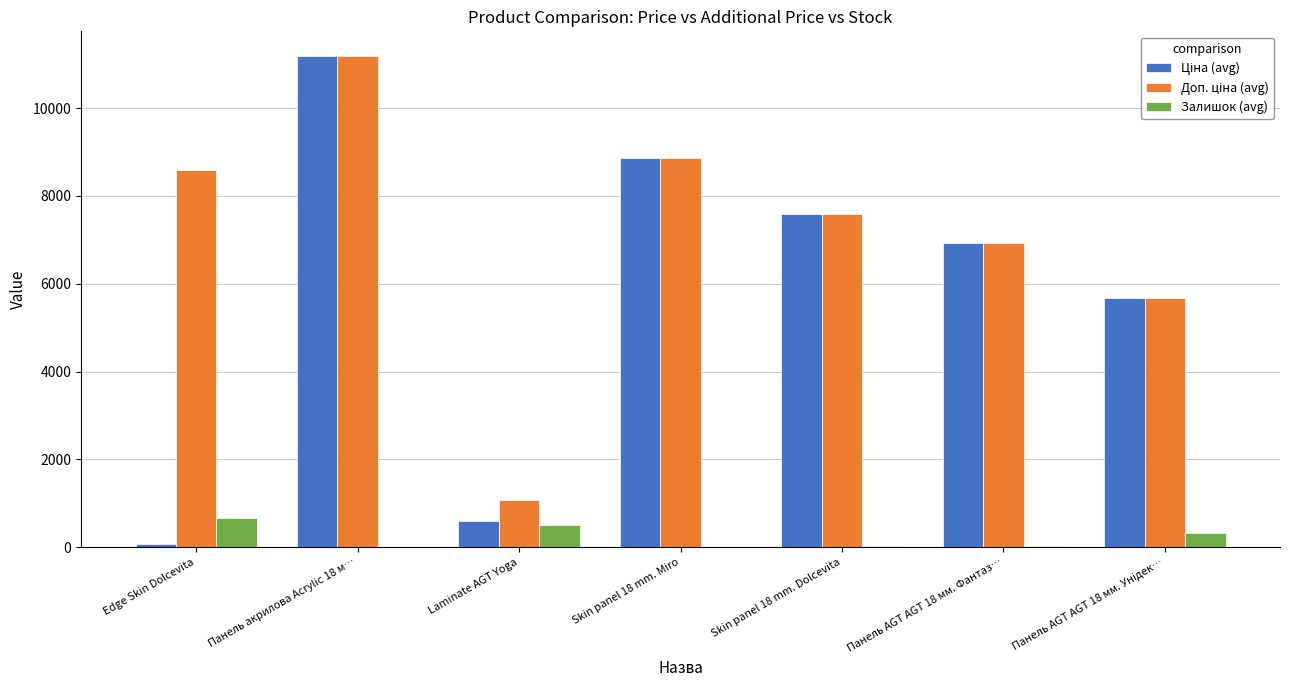

At which category is the sum across all series the highest?

Панель акрилова Acrylic 18 м…